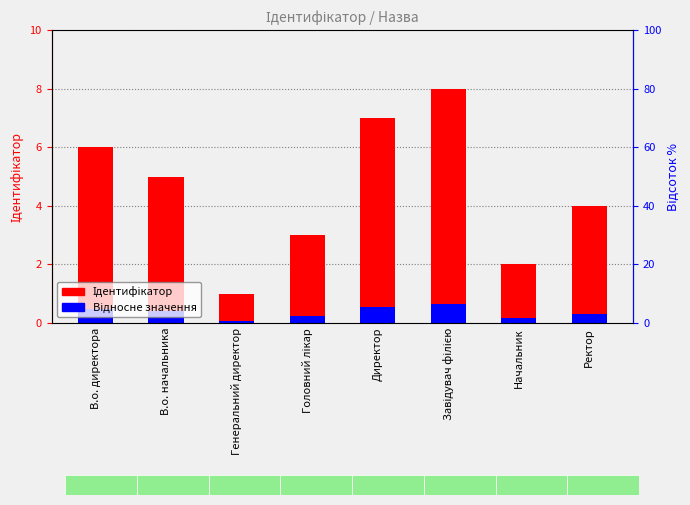

Rank the series at Директор from lowest to highest value.

Відносне значення, Ідентифікатор